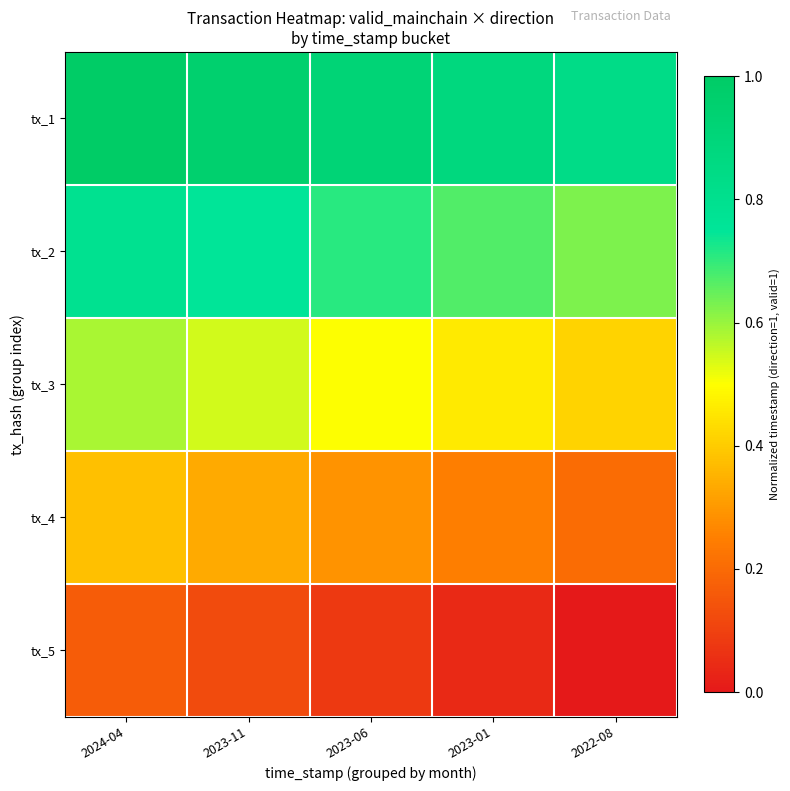

Which series has the largest range (max minus min)?

tx_4